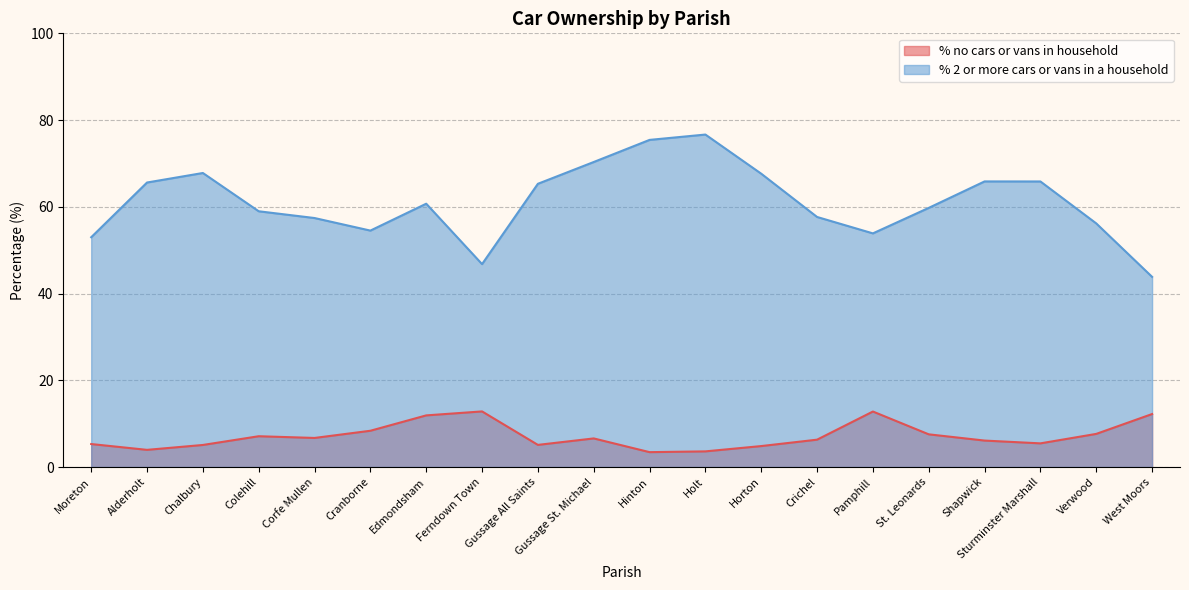

Reading left to right, what are all the values shown in this chart?

% no cars or vans in household: Moreton=5.3	Alderholt=4.0	Chalbury=5.1	Colehill=7.1	Corfe Mullen=6.7	Cranborne=8.4	Edmondsham=11.9	Ferndown Town=12.8	Gussage All Saints=5.1	Gussage St. Michael=6.6	Hinton=3.4	Holt=3.6	Horton=4.8	Crichel=6.3	Pamphill=12.8	St. Leonards=7.5	Shapwick=6.1	Sturminster Marshall=5.5	Verwood=7.6	West Moors=12.2
% 2 or more cars or vans in a household: Moreton=53.0	Alderholt=65.6	Chalbury=67.8	Colehill=59.0	Corfe Mullen=57.4	Cranborne=54.5	Edmondsham=60.7	Ferndown Town=46.8	Gussage All Saints=65.3	Gussage St. Michael=70.3	Hinton=75.4	Holt=76.7	Horton=67.6	Crichel=57.7	Pamphill=53.9	St. Leonards=59.8	Shapwick=65.9	Sturminster Marshall=65.8	Verwood=56.2	West Moors=43.8